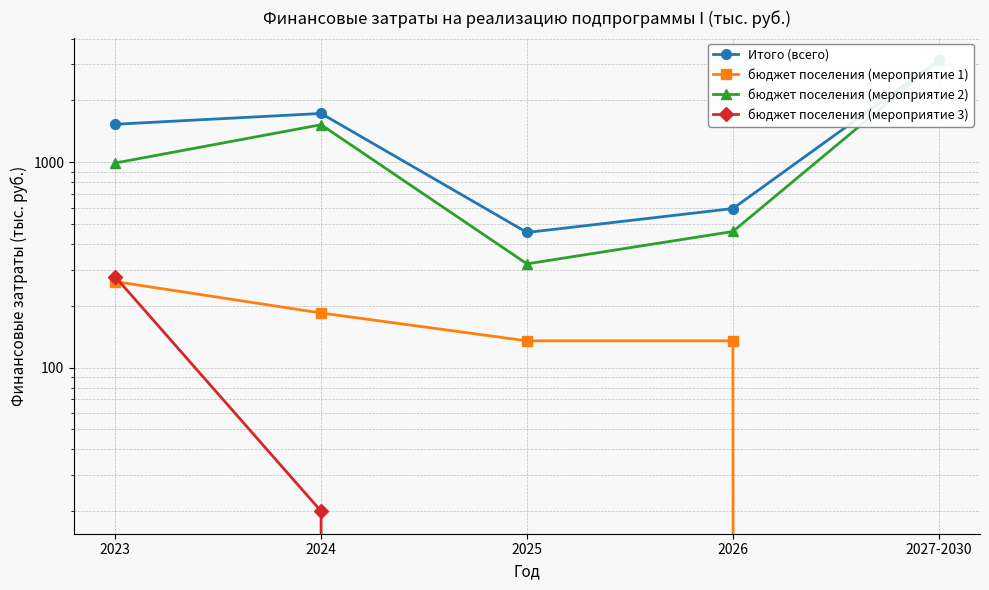

Rank the series at 2026 from lowest to highest value.

бюджет поселения (мероприятие 3), бюджет поселения (мероприятие 1), бюджет поселения (мероприятие 2), Итого (всего)